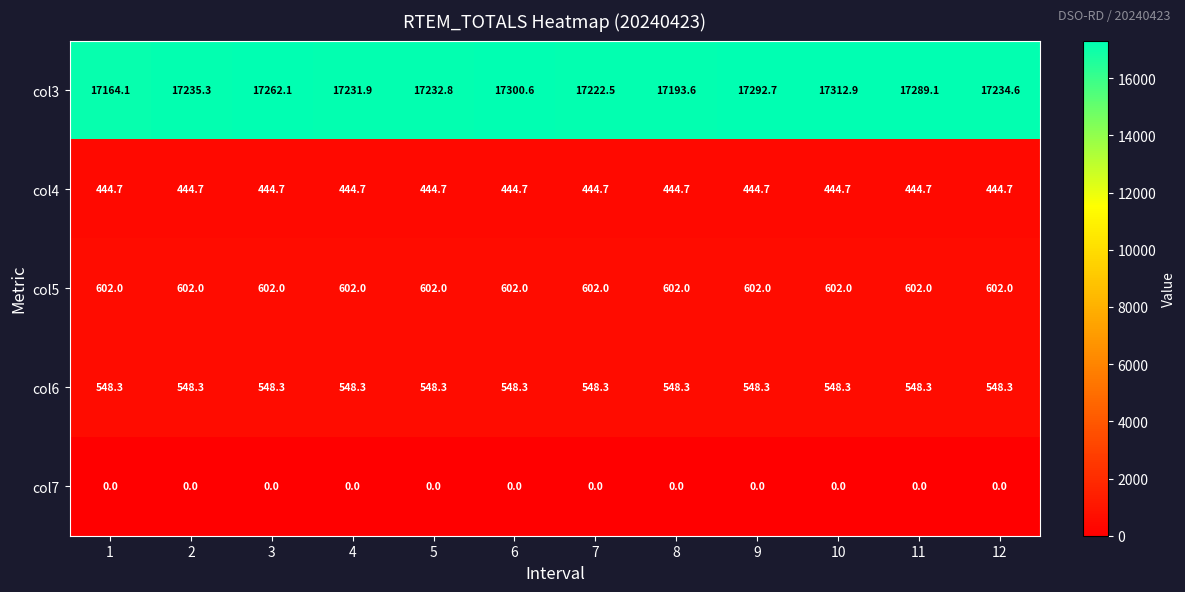

At 9, list the series in order from largest to smallest.

col3, col5, col6, col4, col7